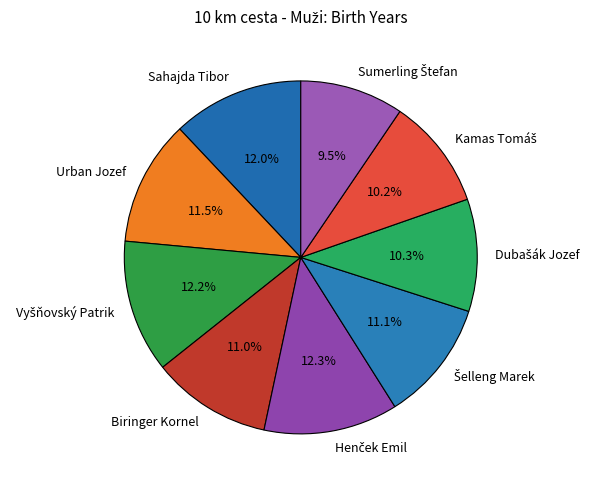

How much of the chart is everything except Biringer Kornel?

89.0%